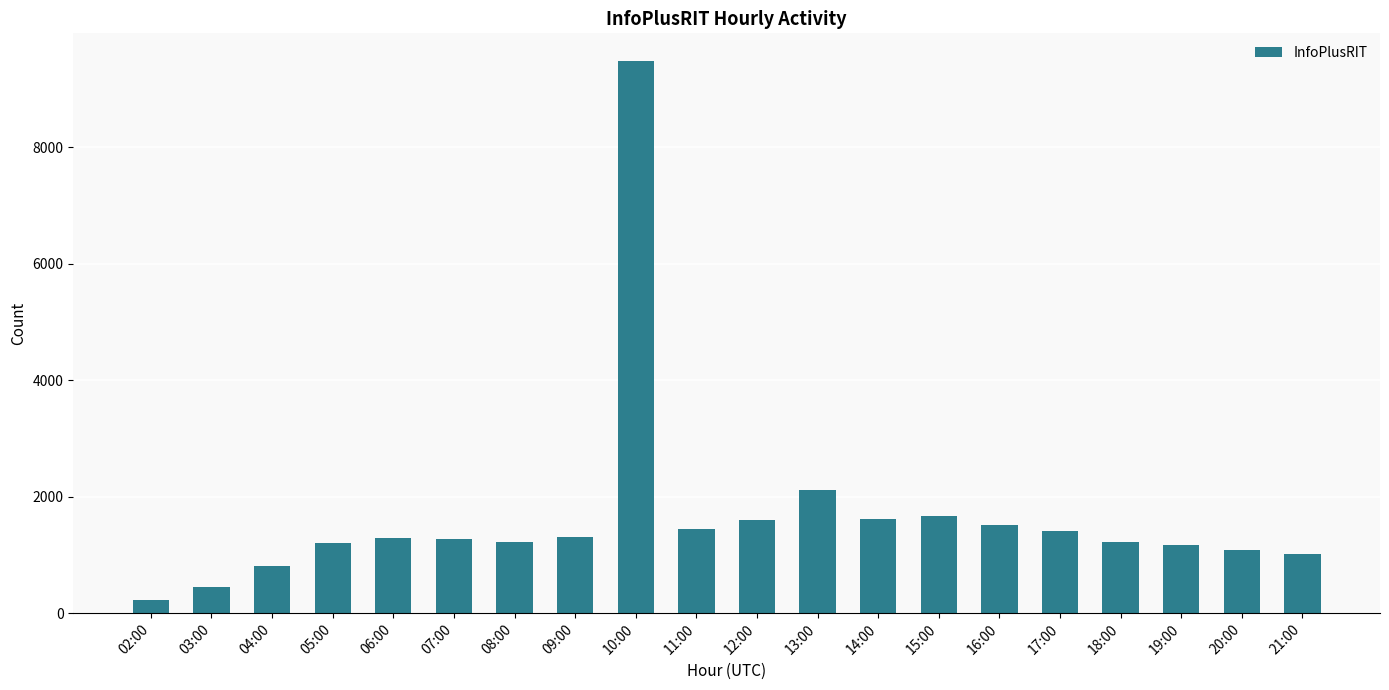

What is the change in value from 03:00 to 21:00?

+561